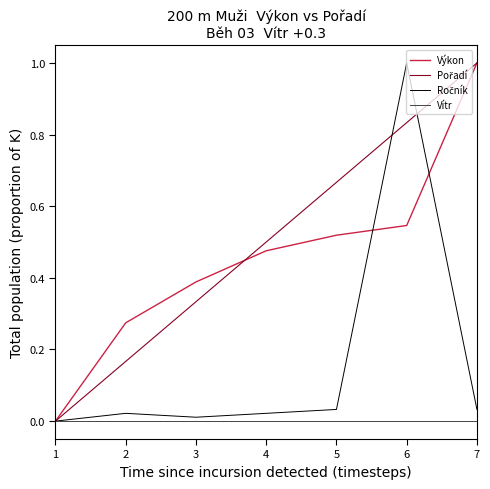

At which category is the sum across all series the highest?

6